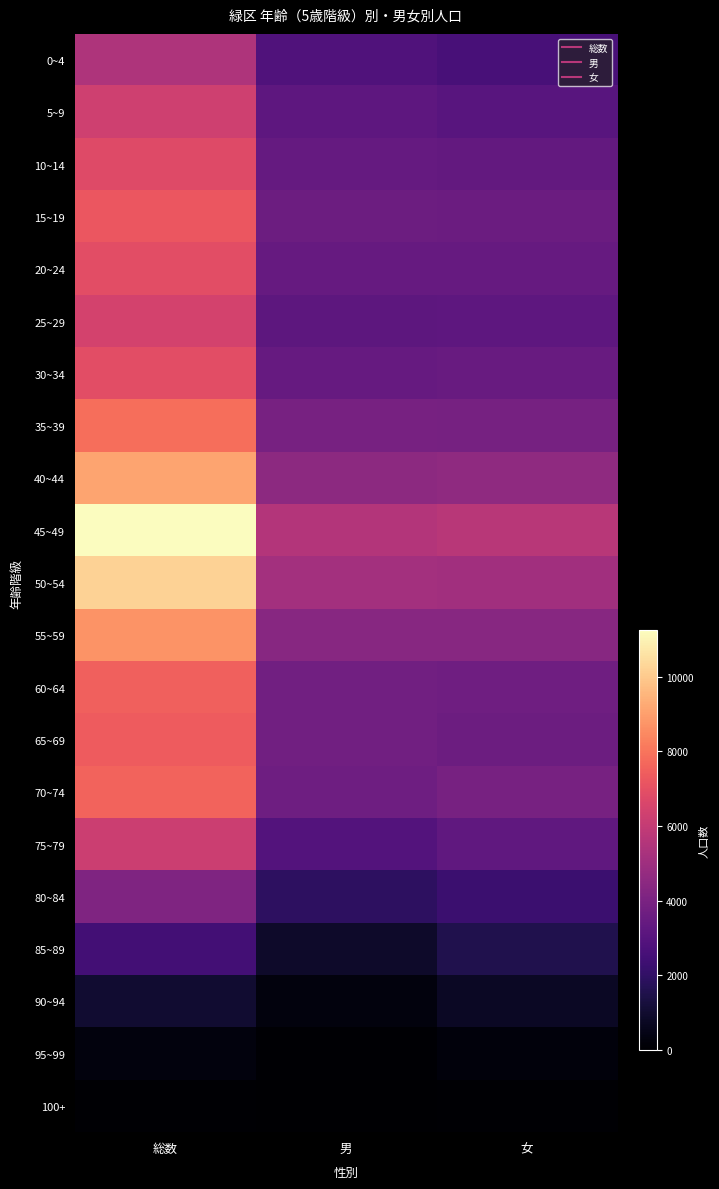

At which category is the sum across all series the highest?

総数